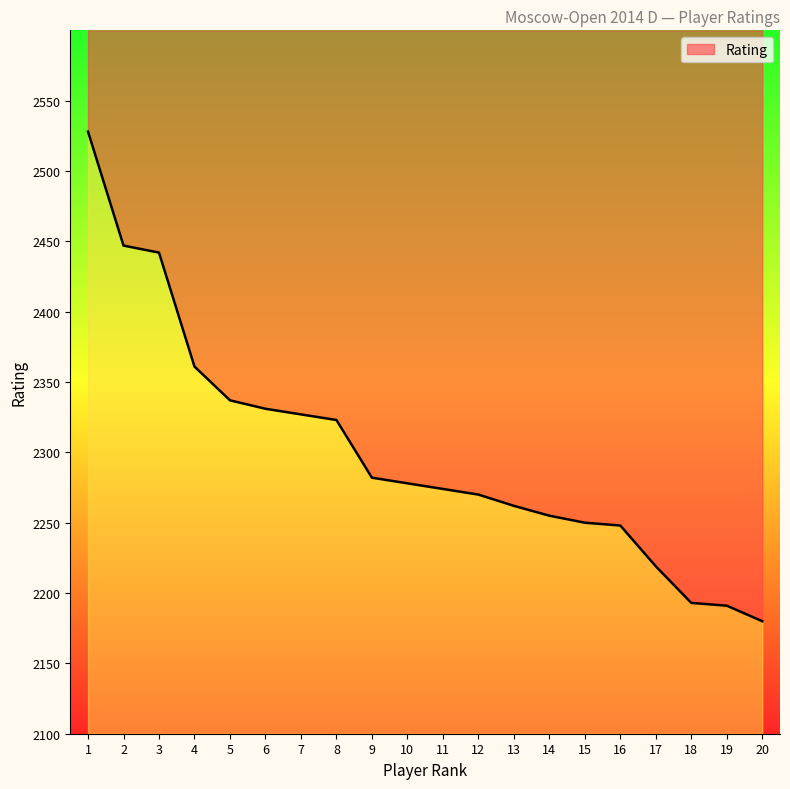

What is the greatest value displayed?

2528